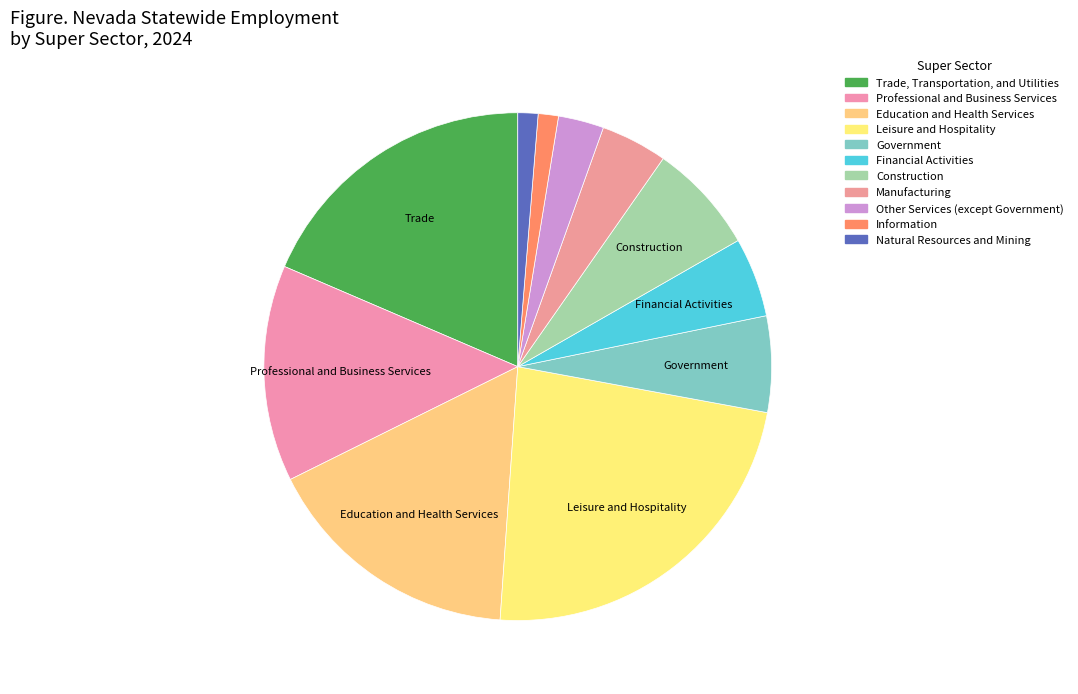

Which slice is the smallest?

Natural Resources and Mining